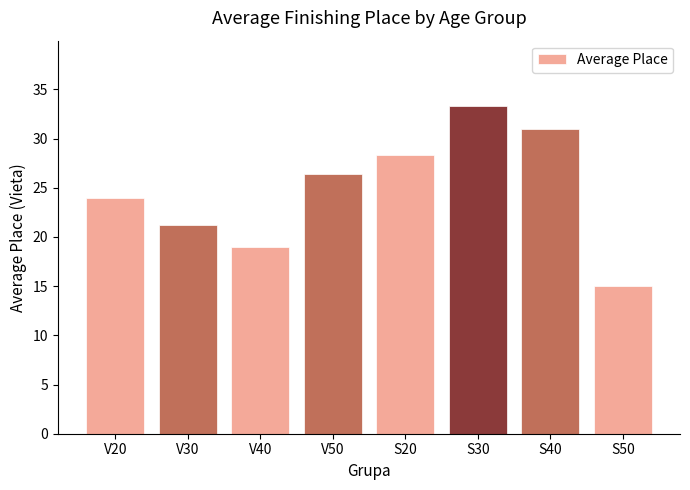

What position from the right is S20?

4